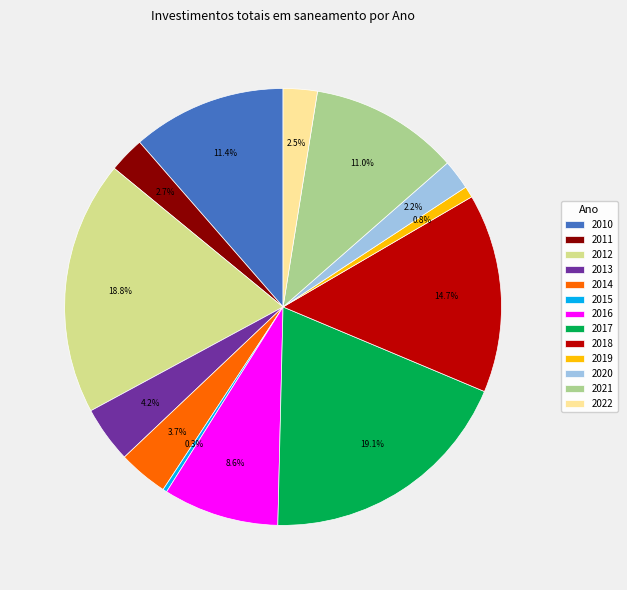

The 2020 slice represents 11% of the pie. True or false?

False